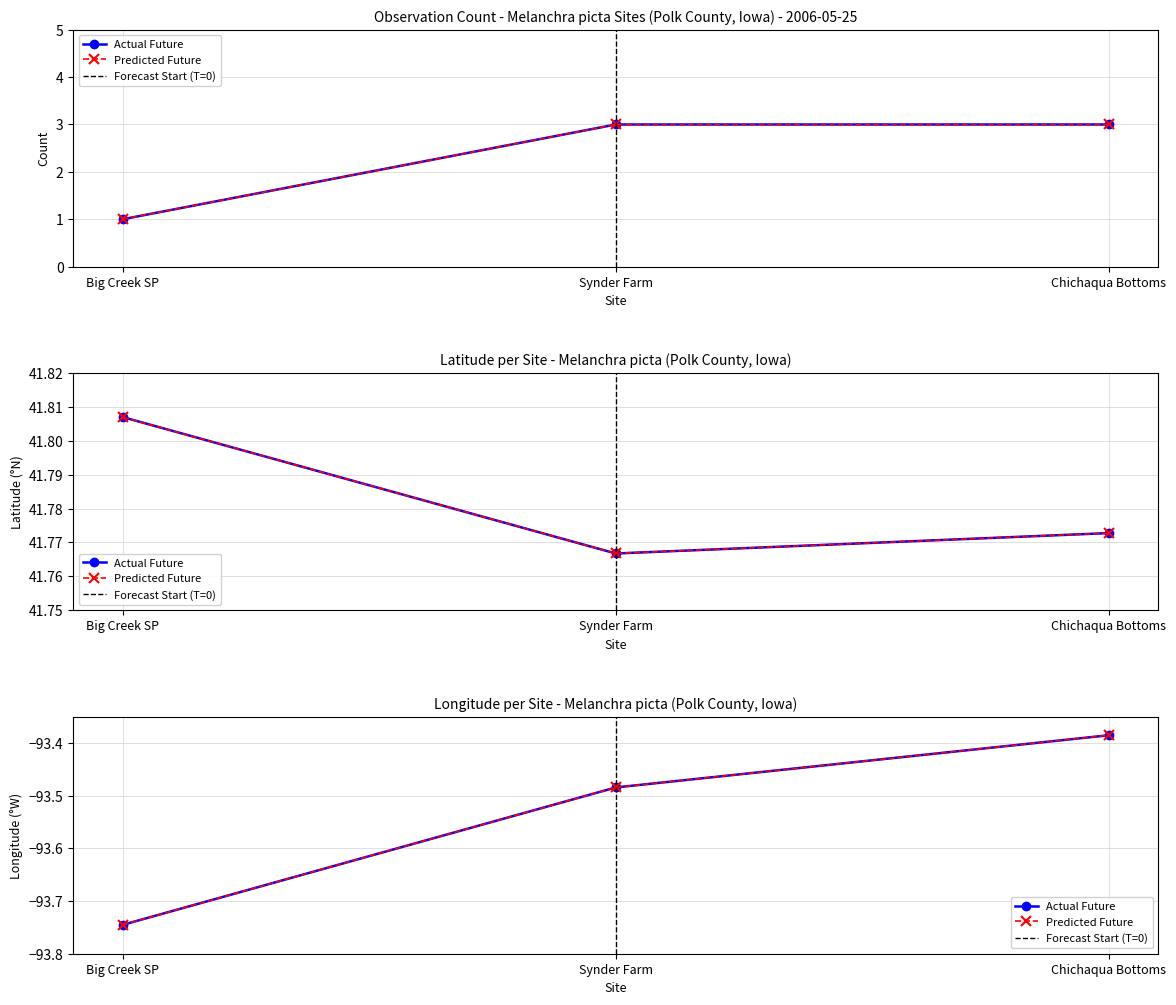

How many series are shown in this chart?

3